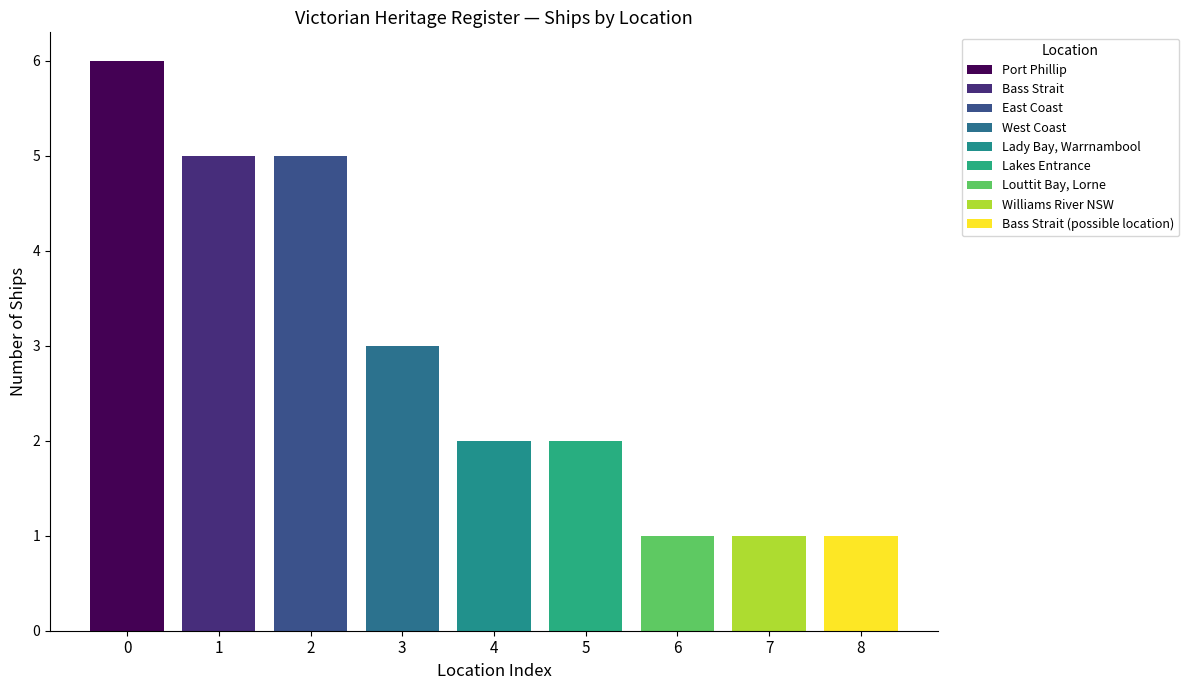

What is the label of the 8th bar from the left?

Williams River NSW